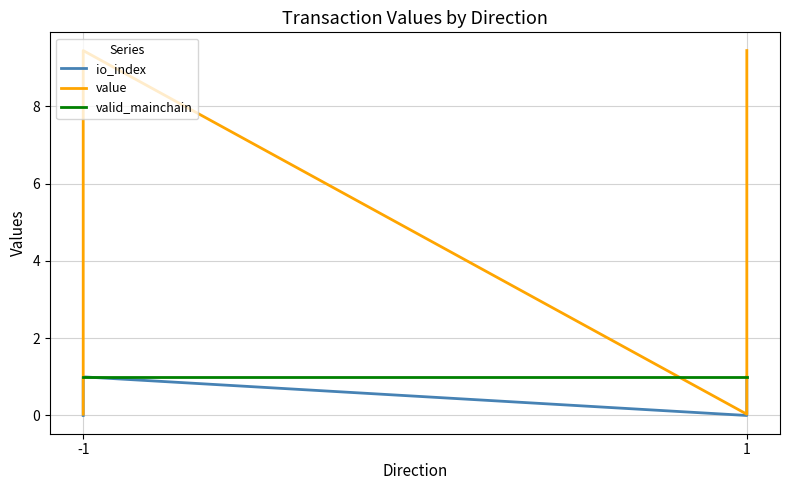

How many io_index values are between 0 and 1?

4